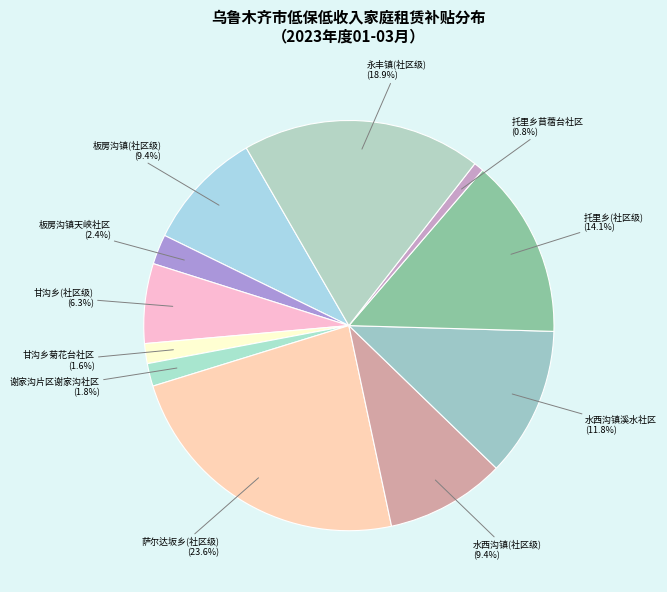

Does any single category account for the majority?

No